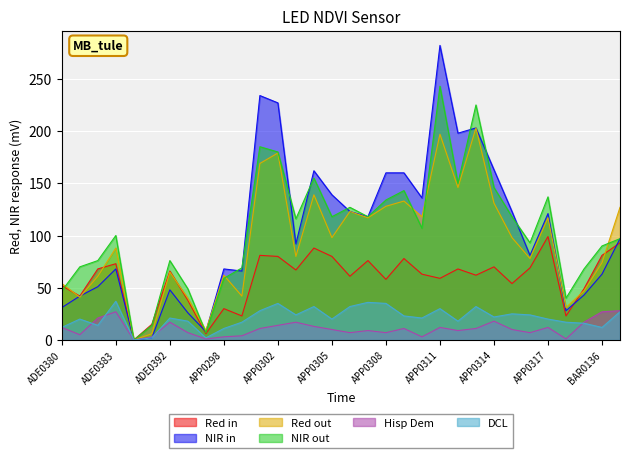

What is the difference between the male values at APP0314 and ADE0392?

66